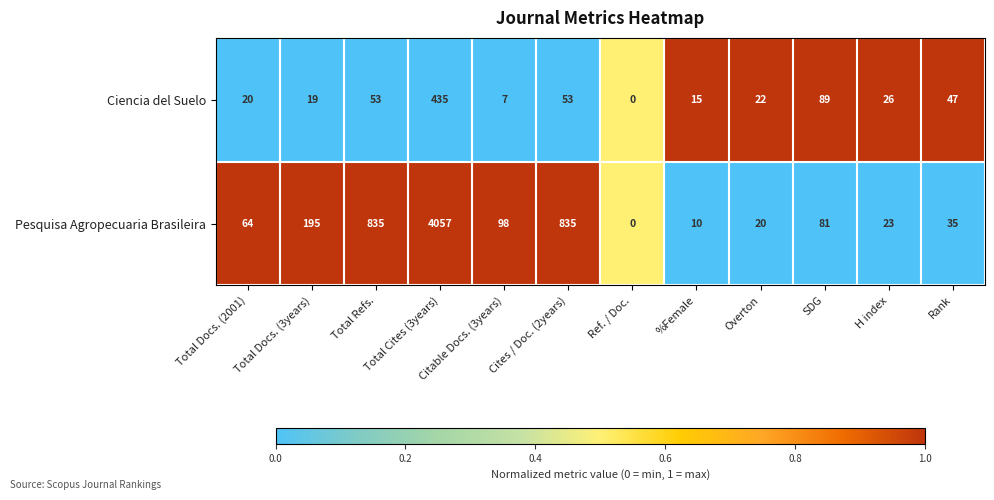

The Ciencia del Suelo series shows 13 at H index. True or false?

False